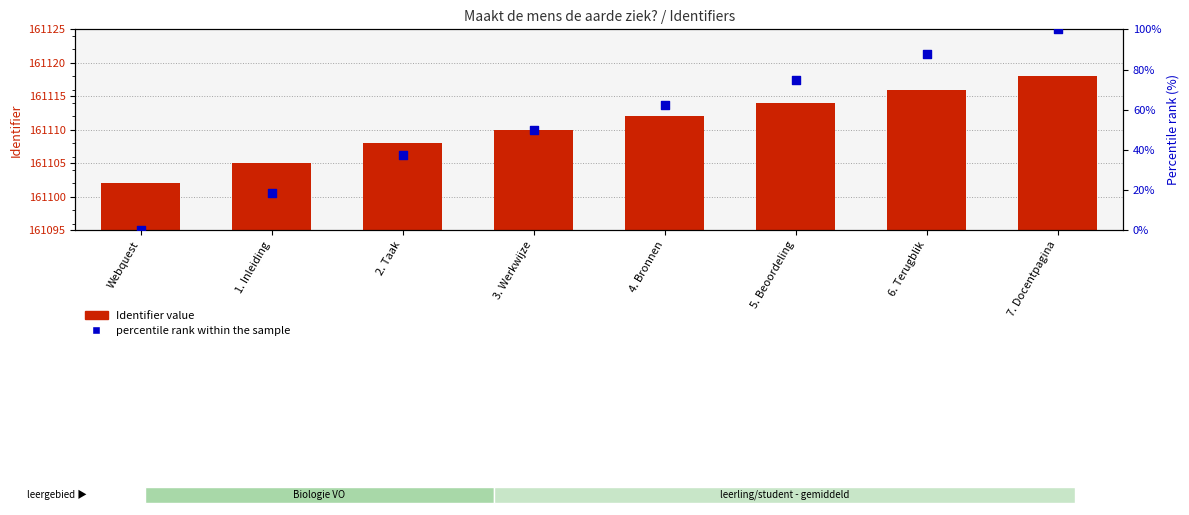

At how many categories does at least one series exceed 149805?

8